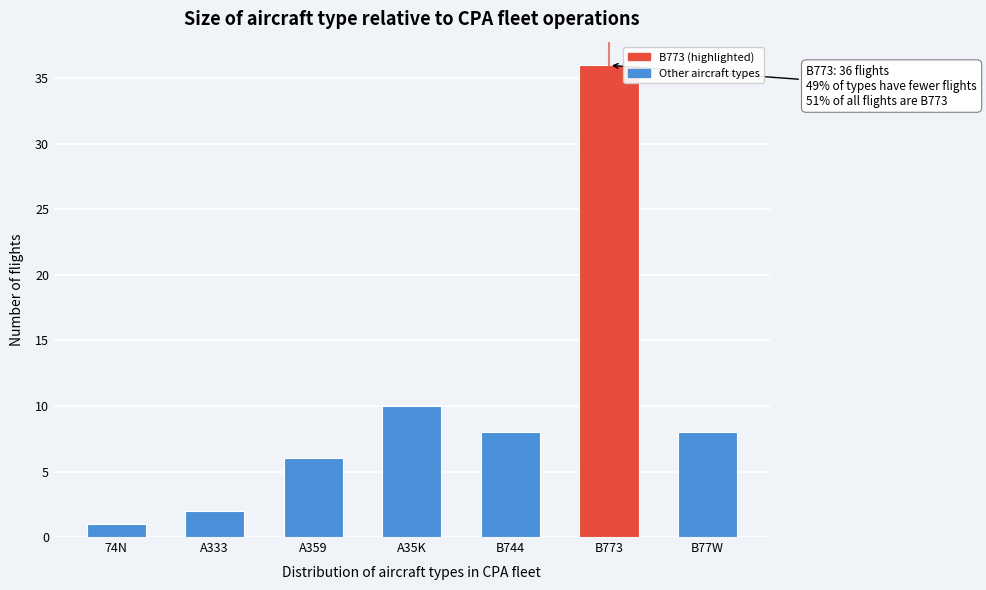

Reading right to left, extract all data points from this chart.

8	36	8	10	6	2	1